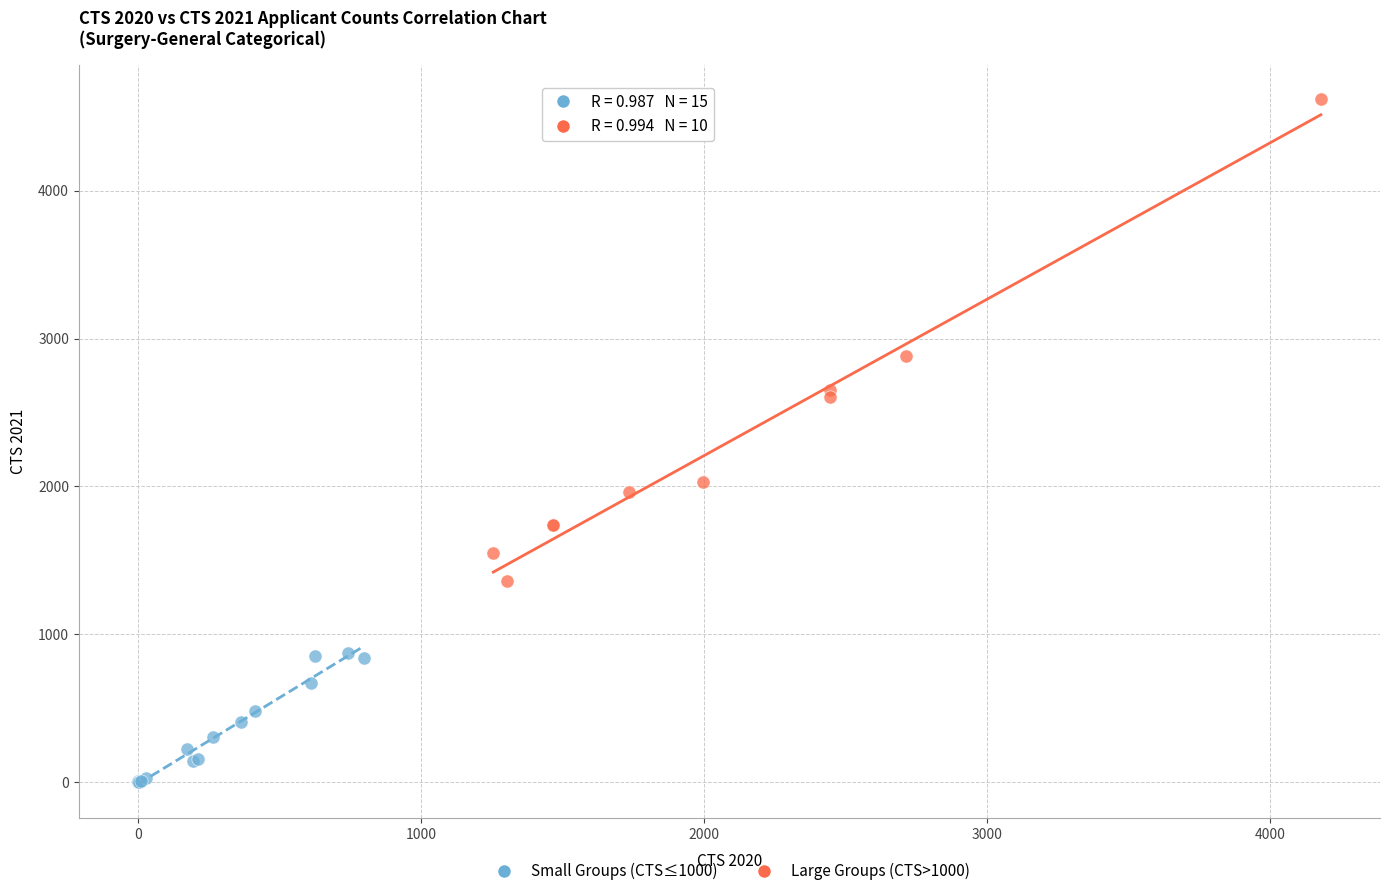

What are all the series names shown in the legend?

Small Groups (CTS≤1000), Large Groups (CTS>1000)